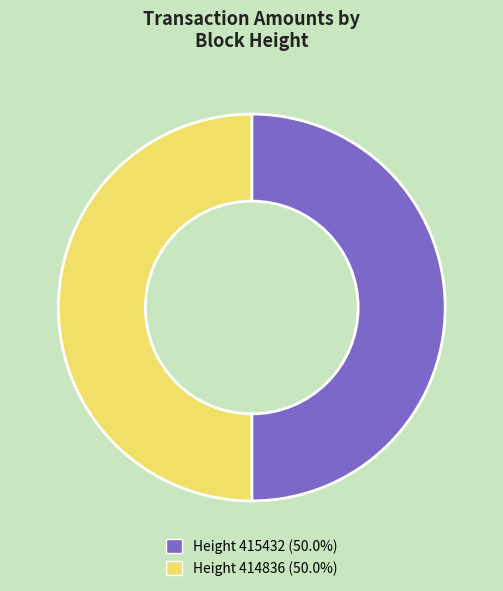

Combined, do Height 414836 (50.0%) and Height 415432 (50.0%) account for over 50%?

Yes